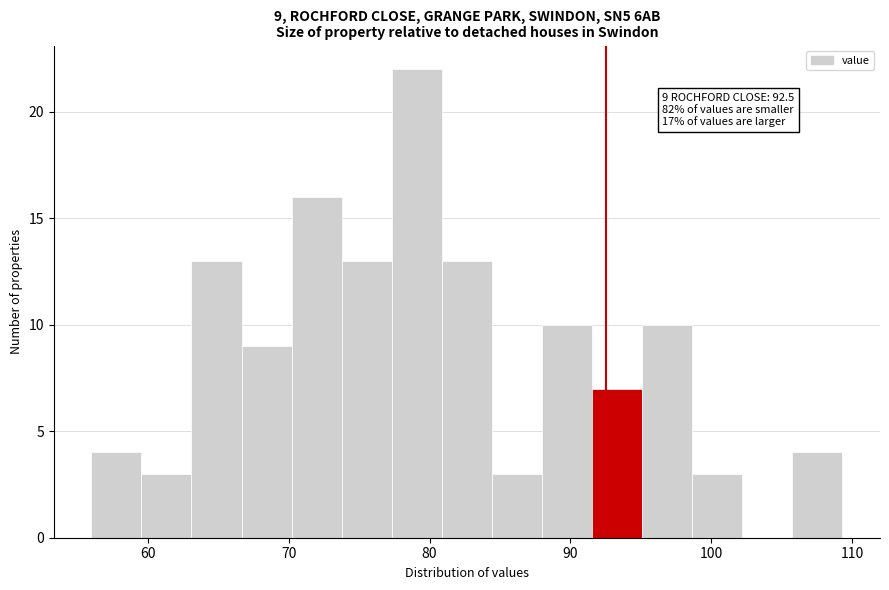

Around what value on the x-axis is the tallest bar? Give the approximate position of its centre, as read against the axis.

79